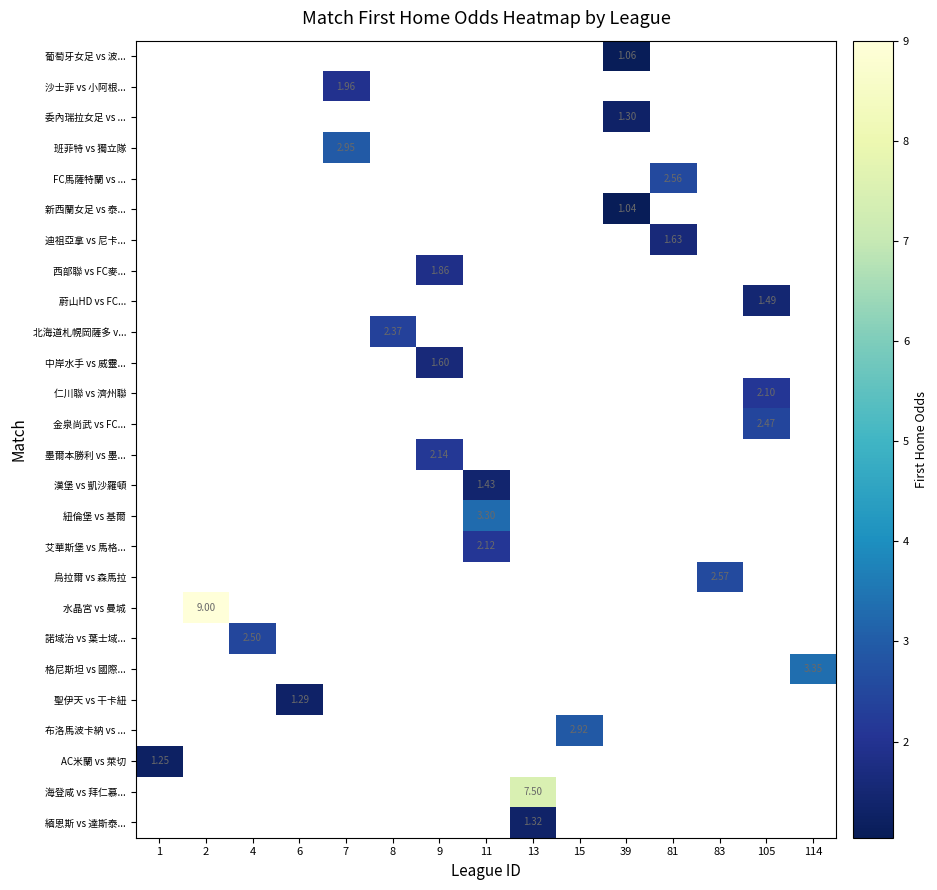

How many distinct data groups are displayed?

26